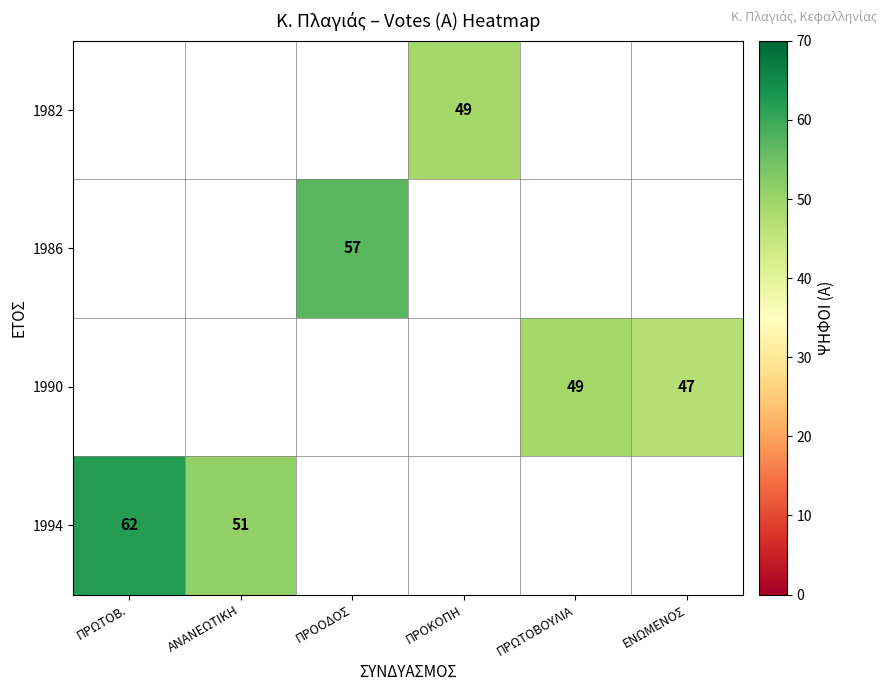

True or false: 1986 has a value of 79 at ΠΡΟΟΔΟΣ.

False